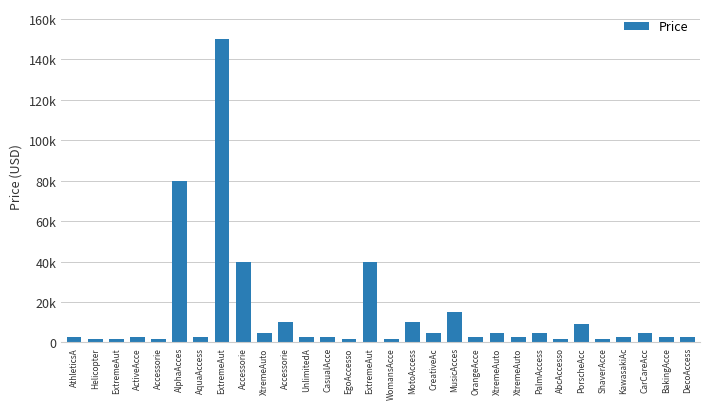

Reading right to left, transcribe all the data shown in this chart.

2888	2888	4888	2888	1888	8888	1888	4888	2888	4888	2888	14888	4888	9888	1888	39888	1888	2888	2888	9888	4888	39888	149888	2888	79888	1888	2888	1888	1888	2888